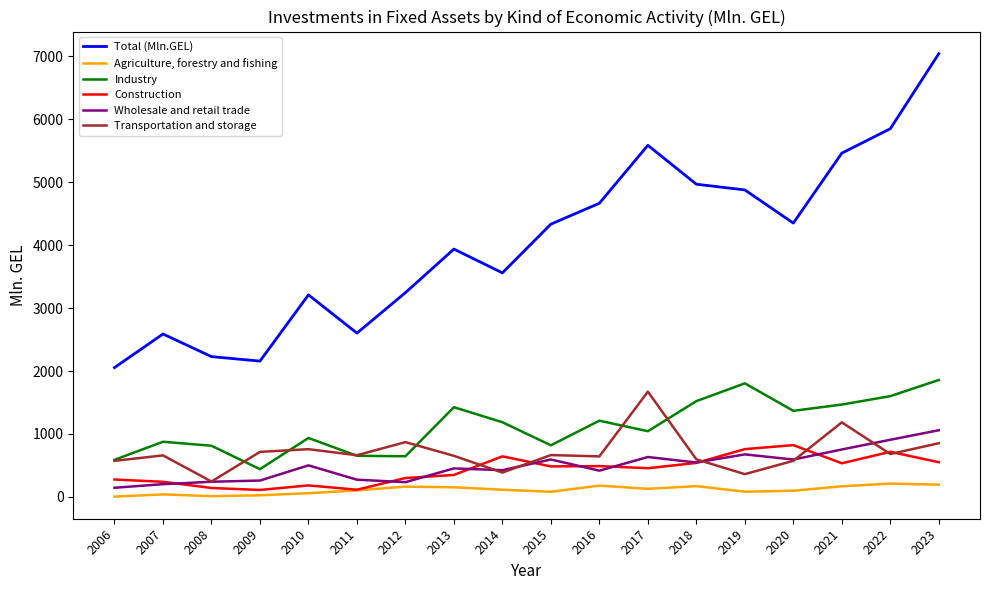

Count the number of categories in the chart.

18